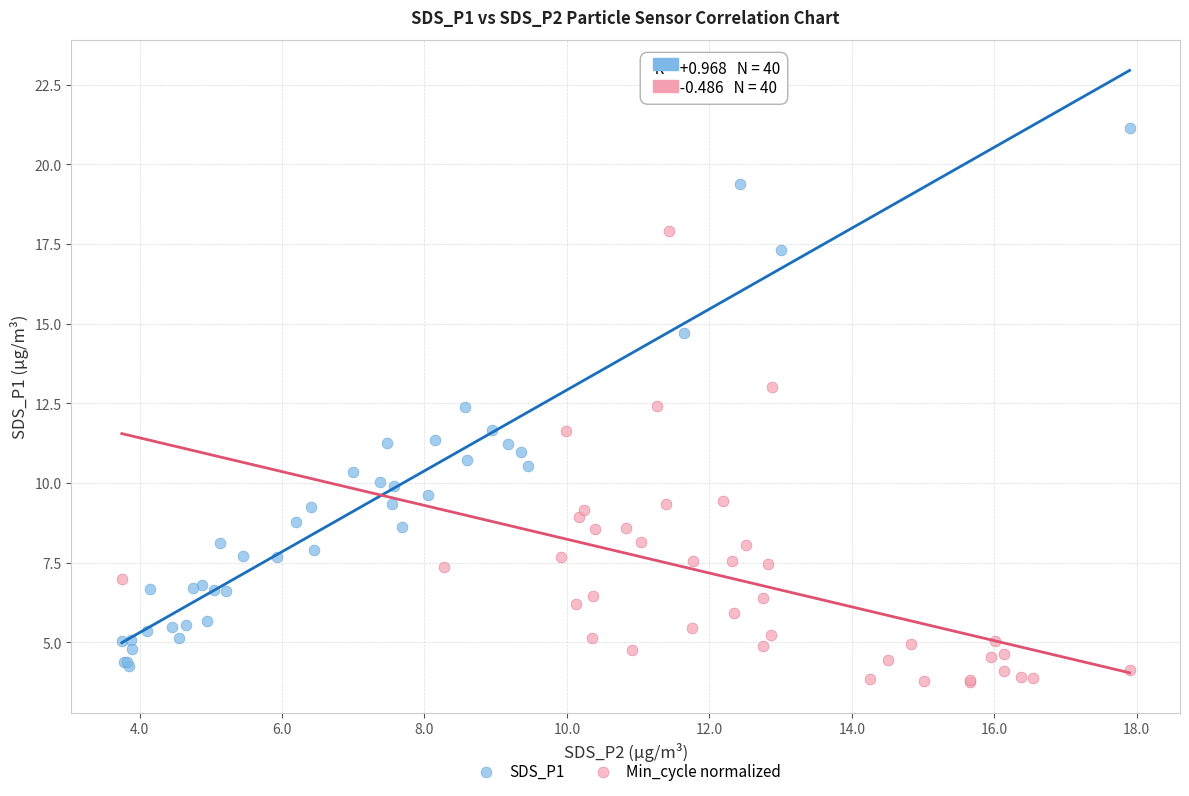

What are all the series names shown in the legend?

SDS_P1, Min_cycle normalized